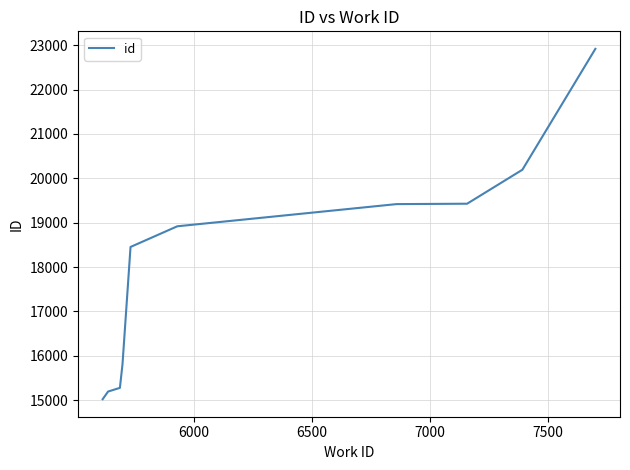

What is the smallest value displayed?

15019